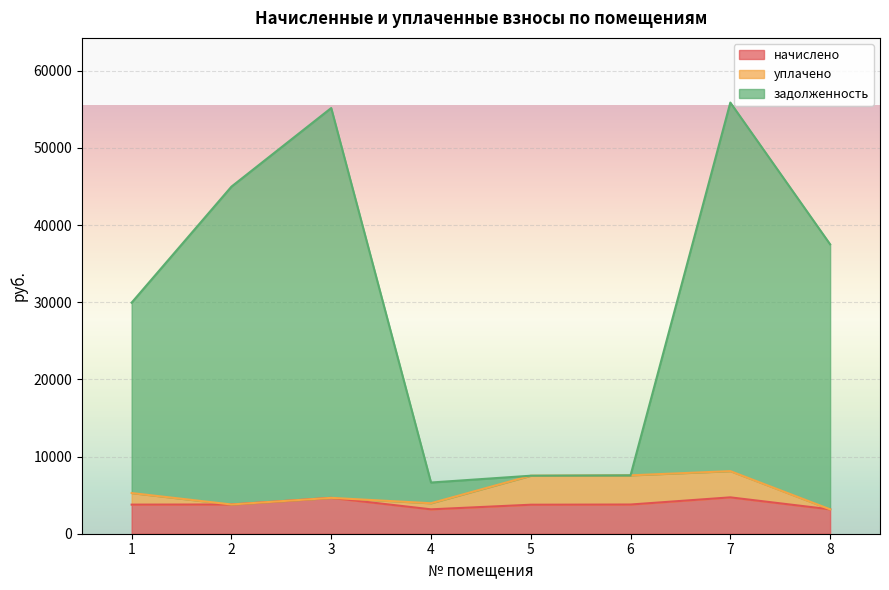

What is the total value across all series at 7?

55879.1